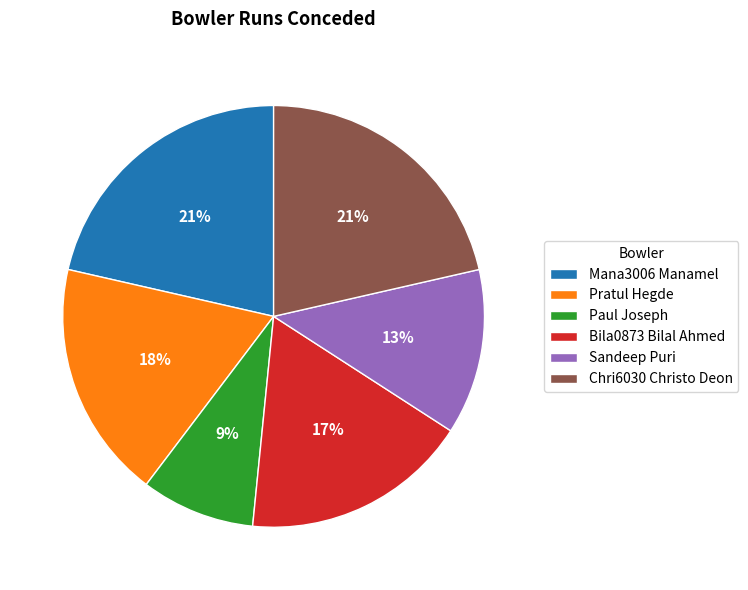

To the nearest percent, what is the average slice percentage?

17%